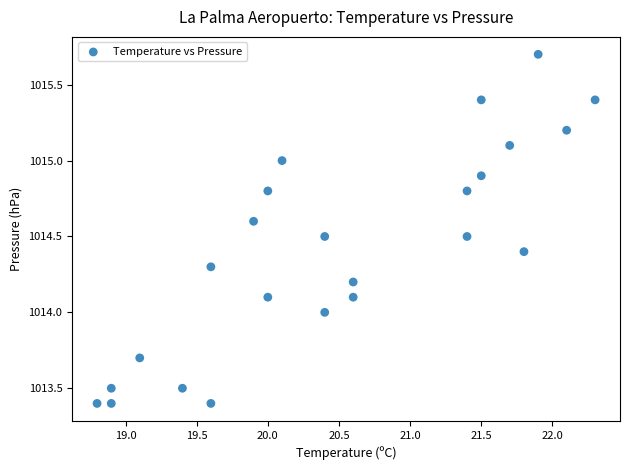

What is the range of Y values (max minus min)?

2.3